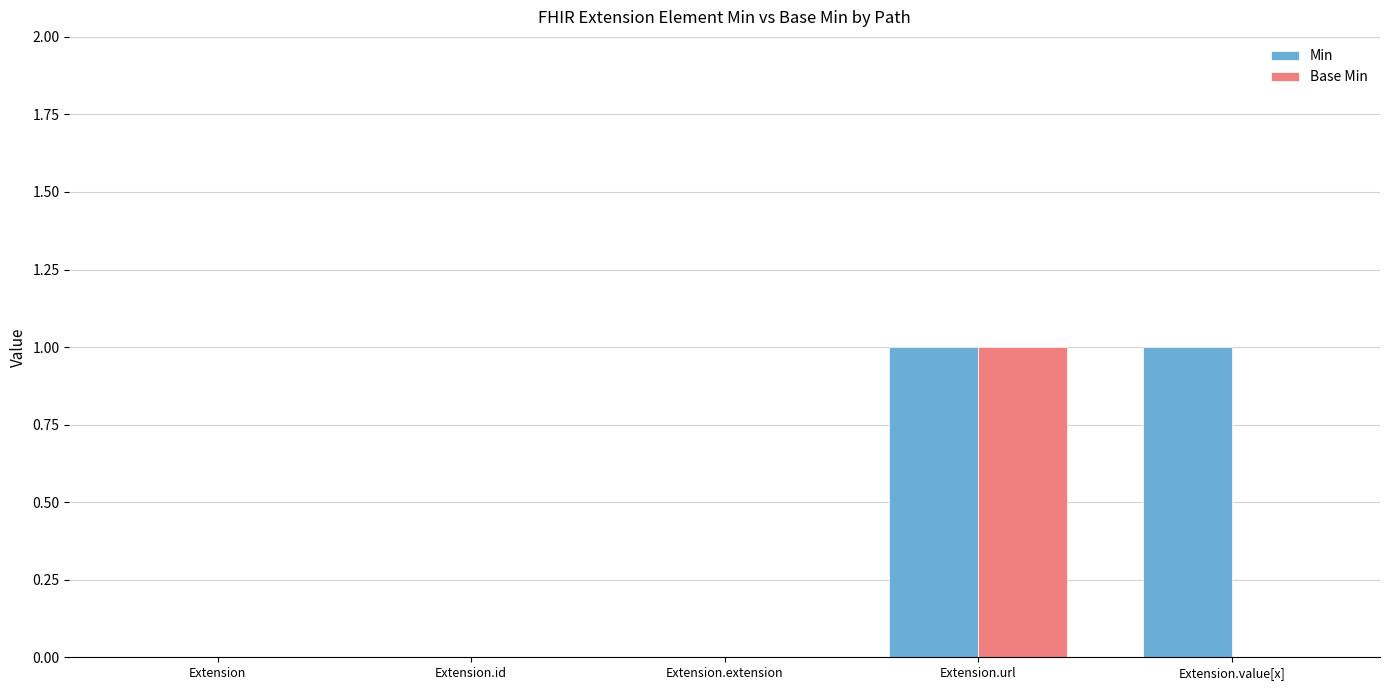

What is the difference between the Min values at Extension.url and Extension.id?

1